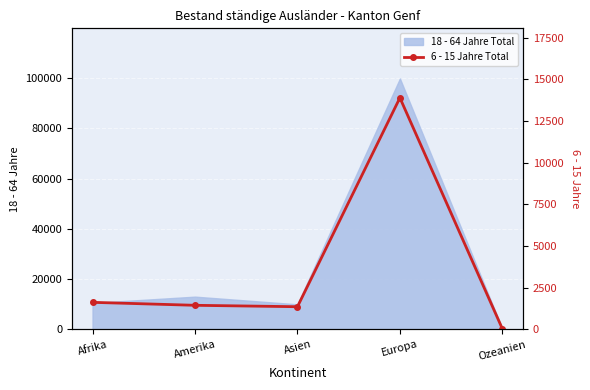

What is the smallest value displayed?

37